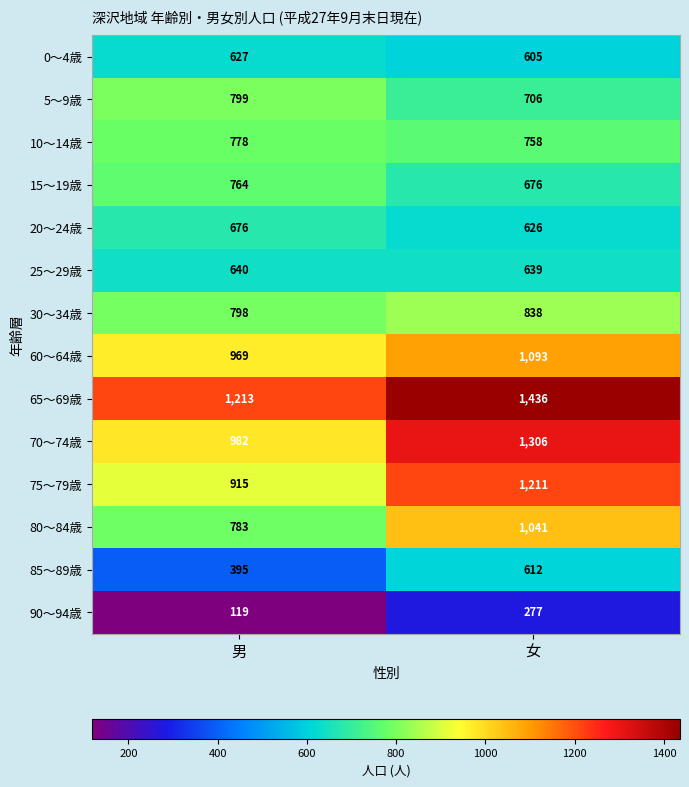

What is the greatest value displayed?

1436